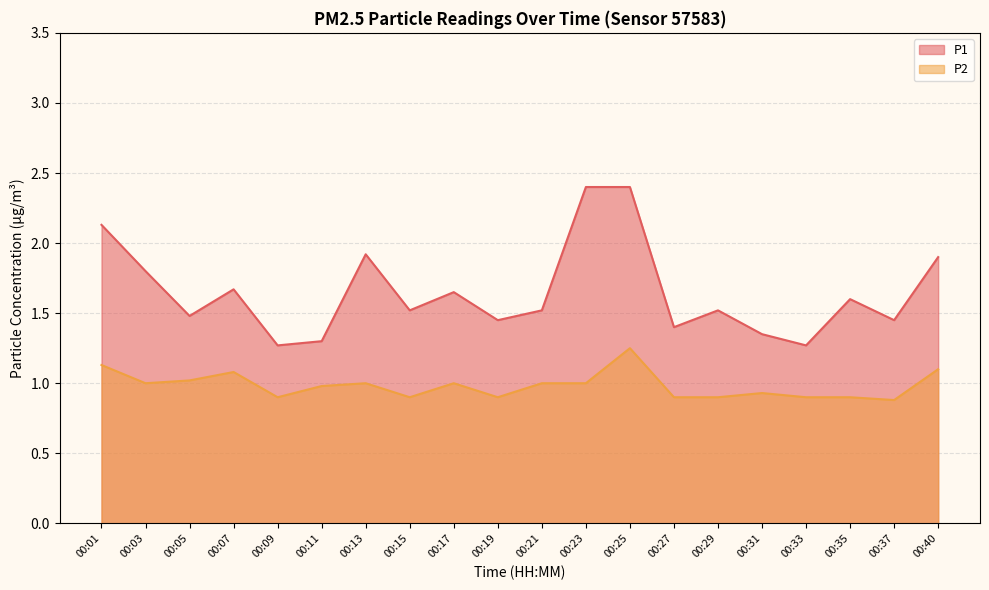

List the series in order of their peak value, highest first.

P1, P2